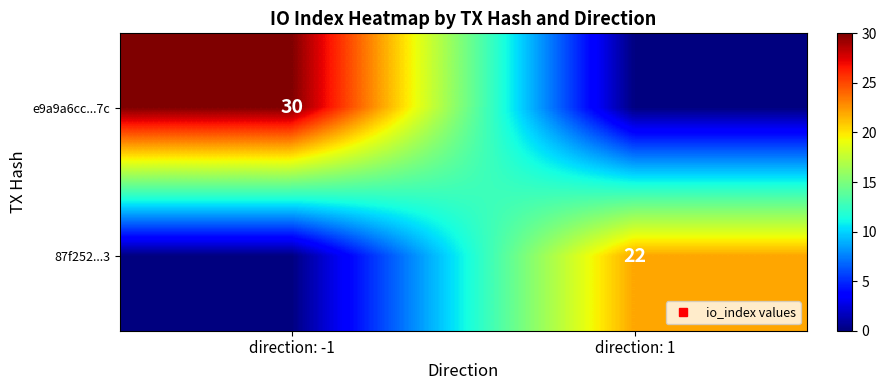

What is the average value of the e9a9a6cc...7c series?

15